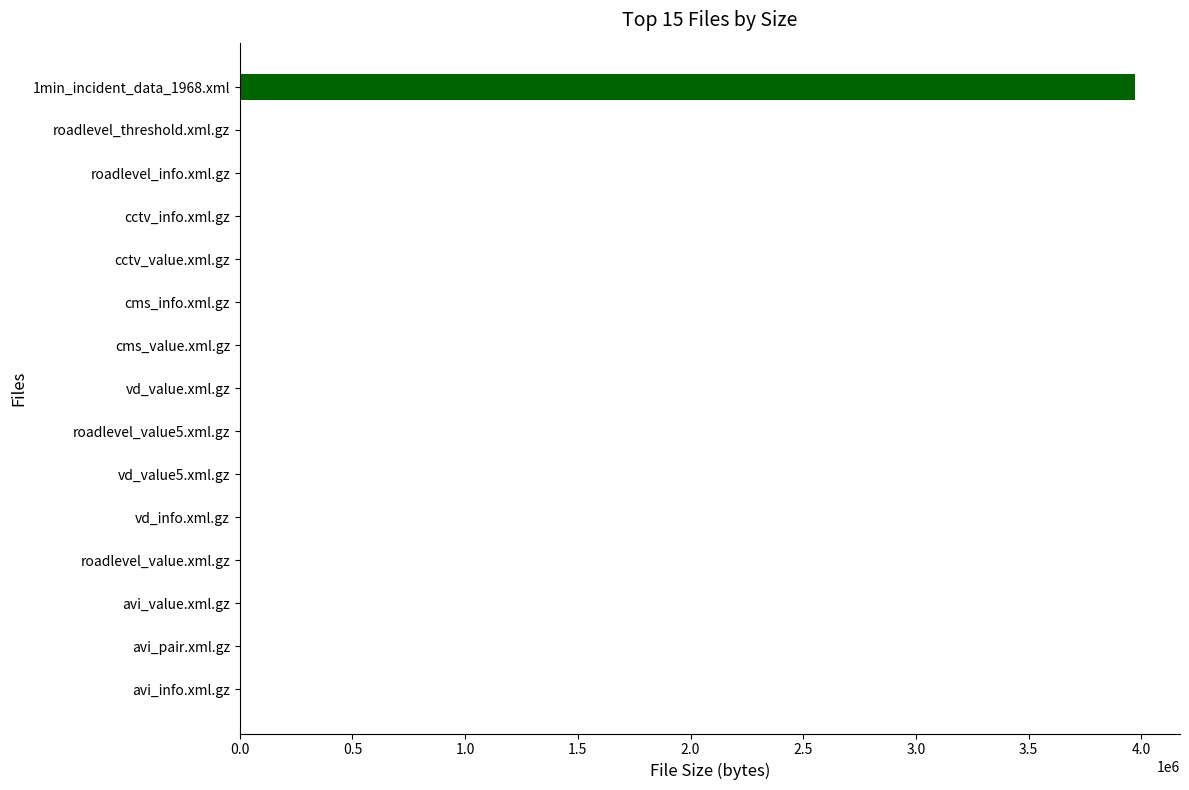

What is the maximum value shown in the chart?

3972572